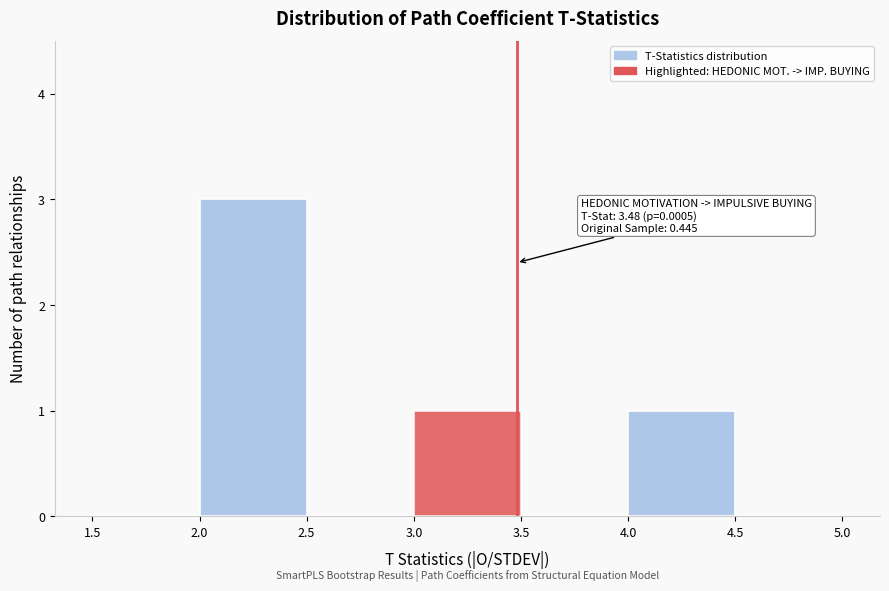

Over which range of the x-axis is the bar tallest?

2.0 to 2.5